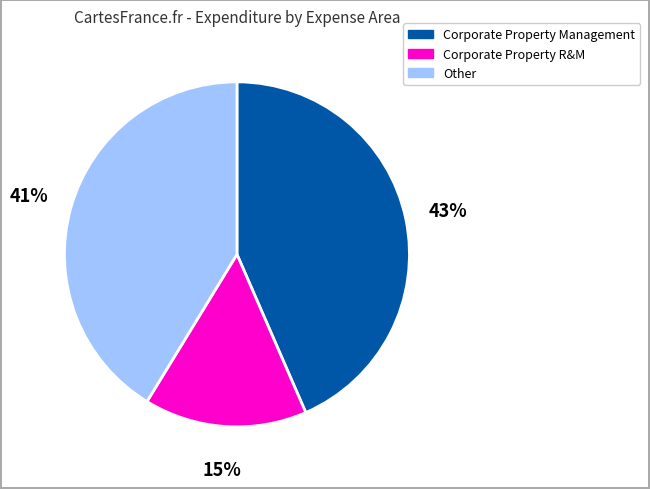

Count the number of slices in the pie.

3